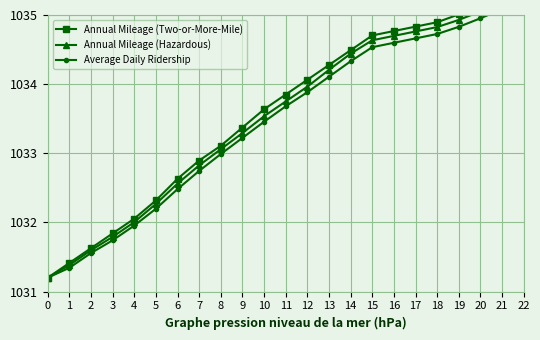

Does the chart display data point markers on the line(s)?

Yes